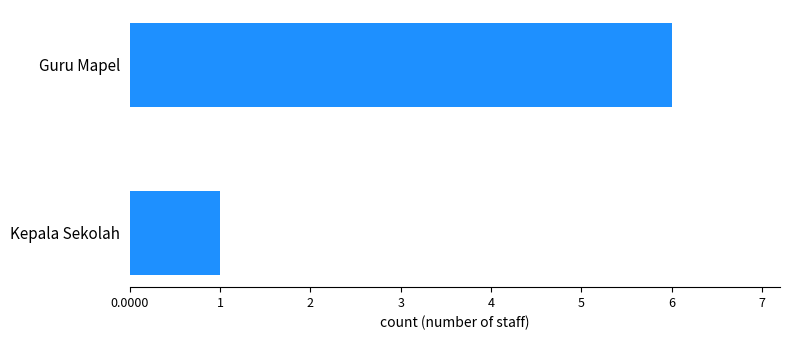

What is the average value?

4